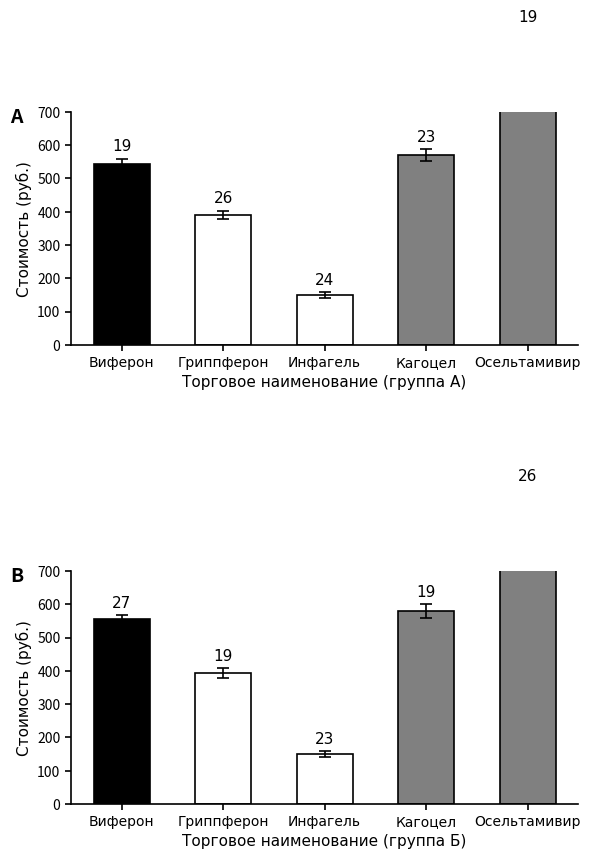

At which category is the sum across all series the highest?

Осельтамивир